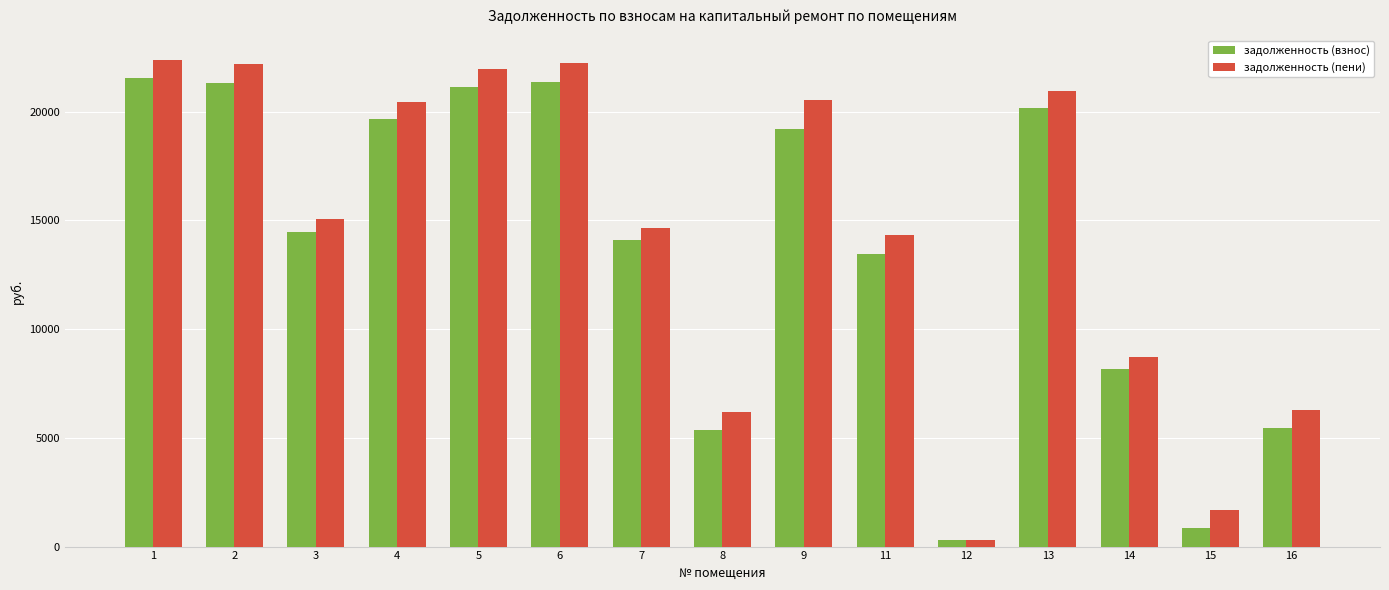

What are all the series names shown in the legend?

задолженность (взнос), задолженность (пени)